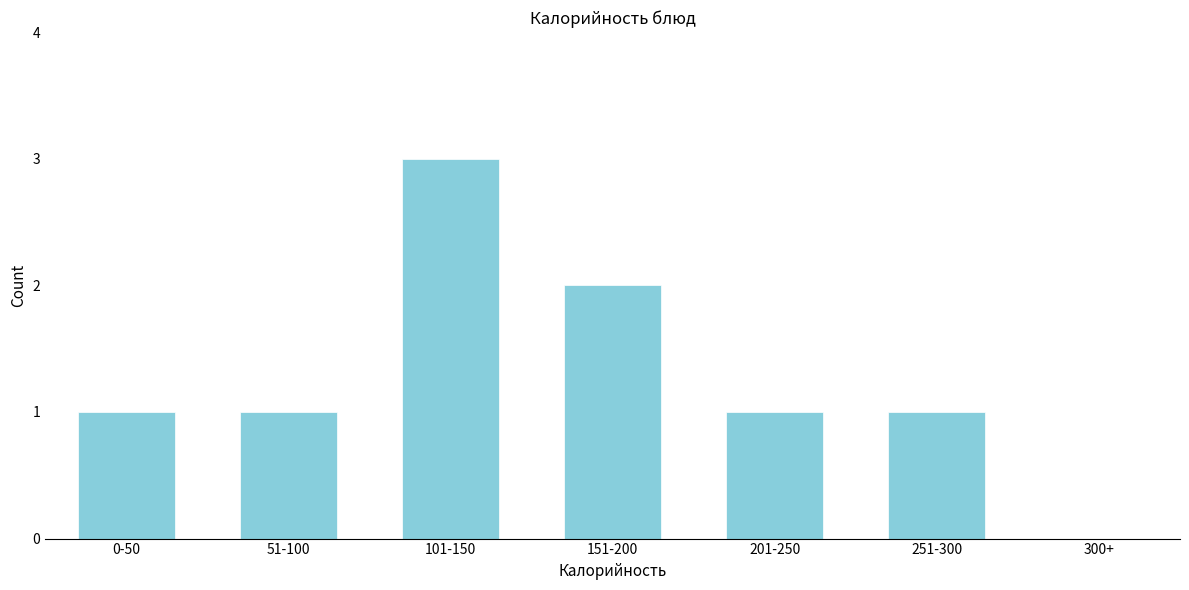

Reading left to right, extract all data points from this chart.

0-50=1	51-100=1	101-150=3	151-200=2	201-250=1	251-300=1	300+=0